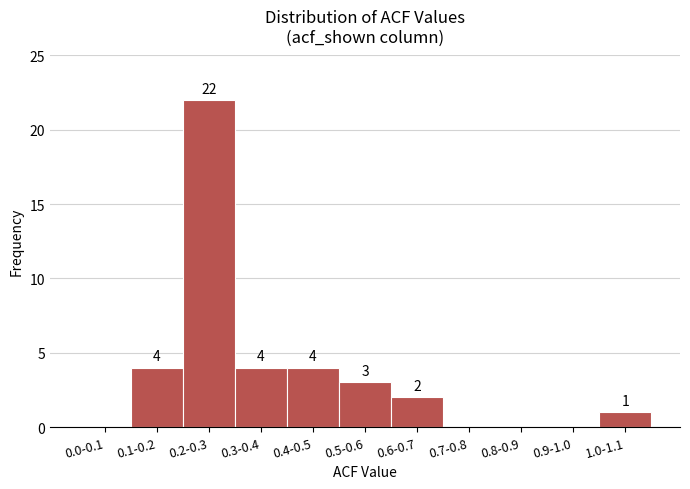

Reading right to left, transcribe all the data shown in this chart.

1.0-1.1=1	0.9-1.0=0	0.8-0.9=0	0.7-0.8=0	0.6-0.7=2	0.5-0.6=3	0.4-0.5=4	0.3-0.4=4	0.2-0.3=22	0.1-0.2=4	0.0-0.1=0